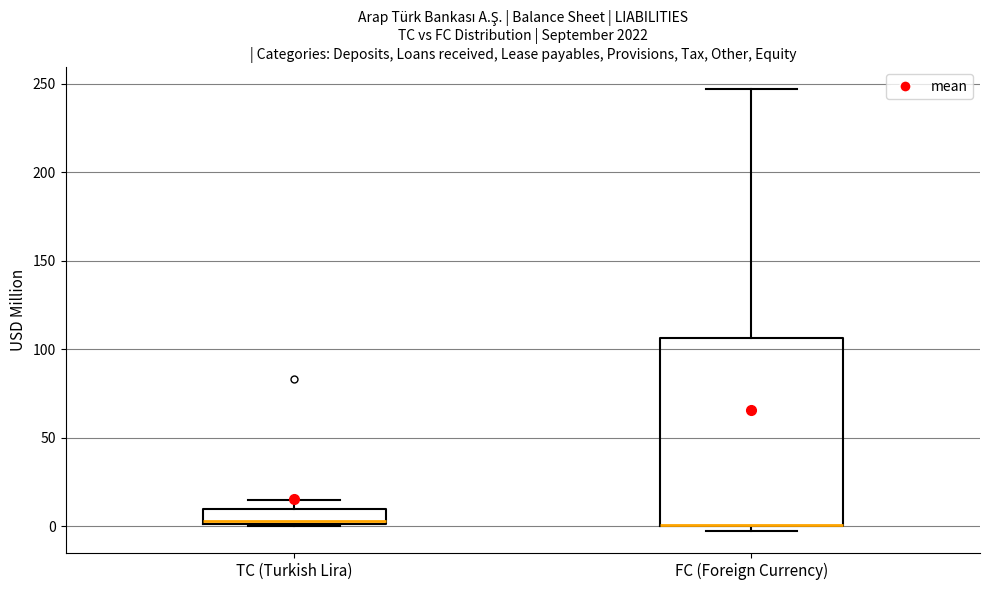

Reading left to right, transcribe this box plot: for each box, give where its median line is, the range the box spans, and where its two whiskers end, as read against the y-axis. The values are not printed on the chart, so give them approximately, as read against the axis.

TC (Turkish Lira): median 5, box 0 to 10, whiskers 0 to 15
FC (Foreign Currency): median 0 (drawn on the box's lower edge), box 0 to 105, whiskers -5 to 245